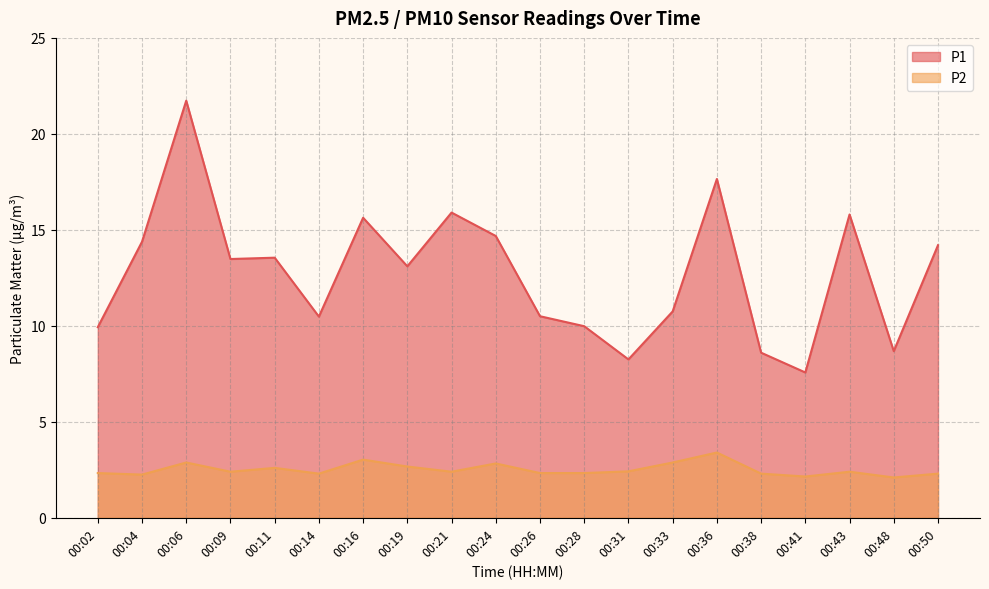

Between 00:21 and 00:41, which series saw the biggest shift?

P1